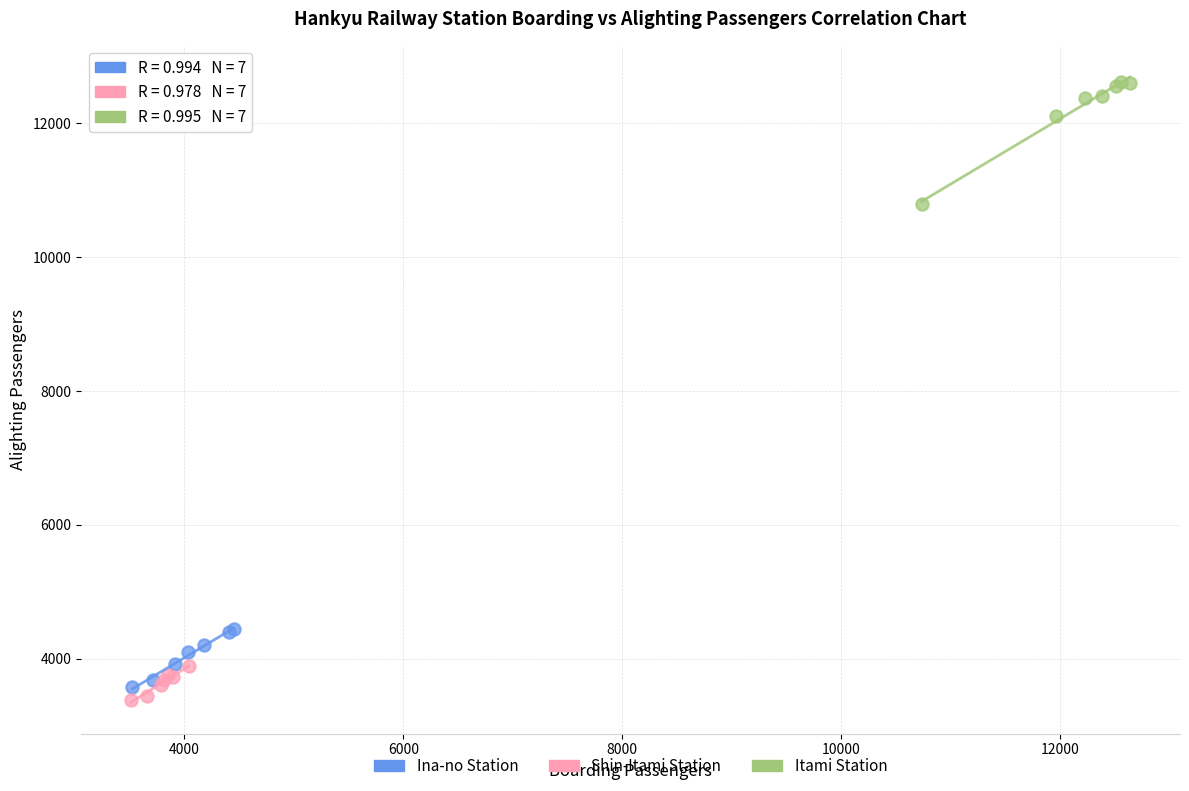

Which series has the widest spread of Y values?

Itami Station